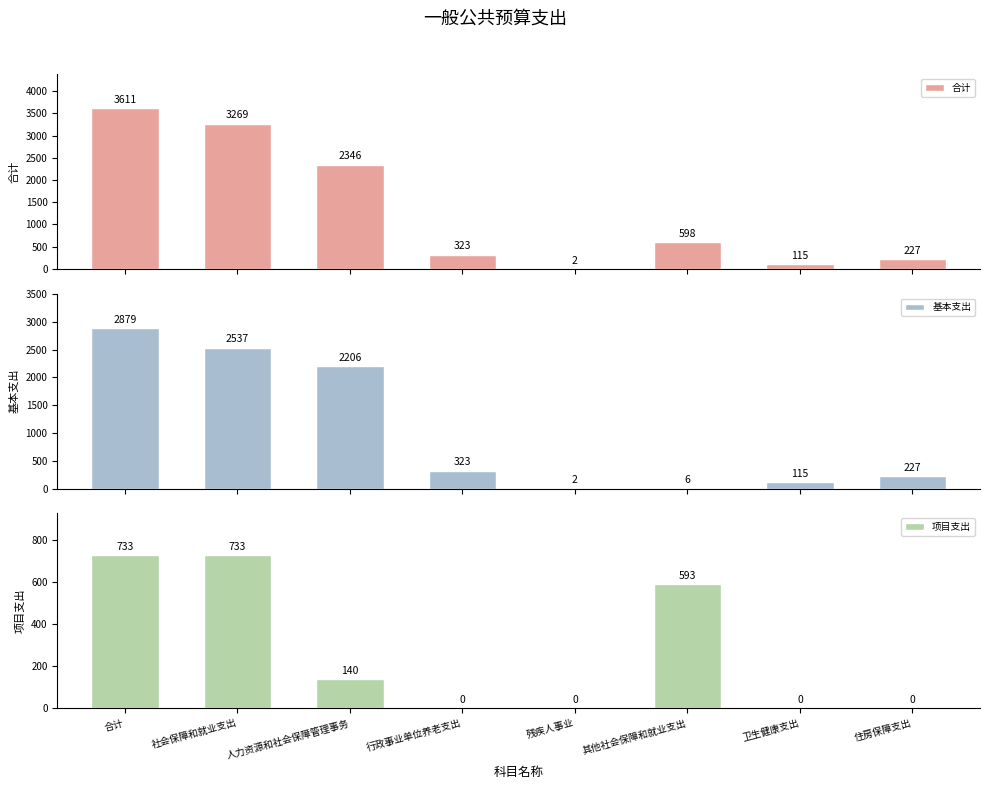

Read the 基本支出 value at 住房保障支出.

226.6